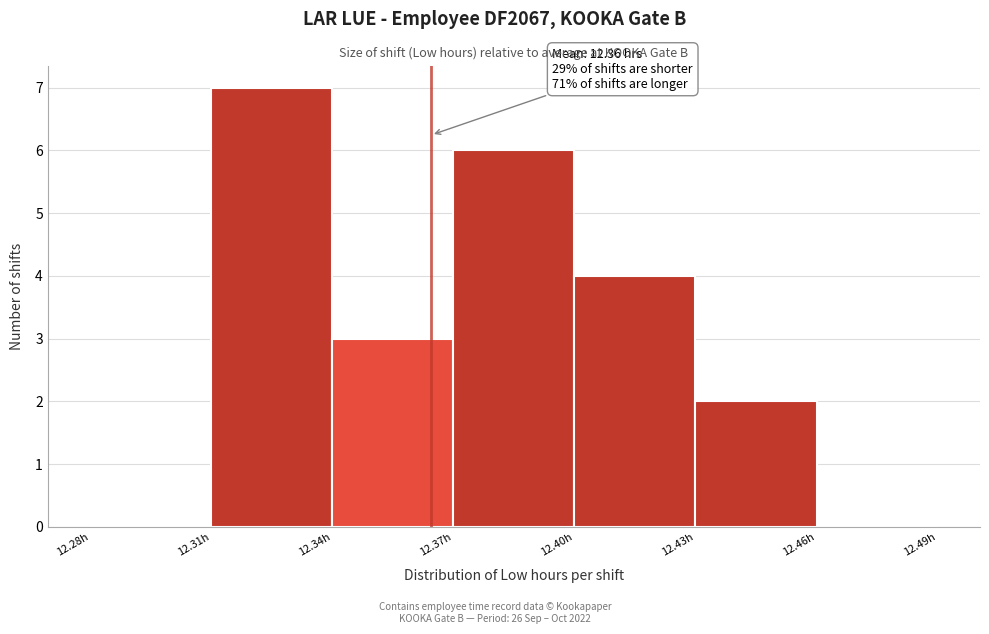

Over which range of the x-axis is the bar tallest?

12.31 to 12.34